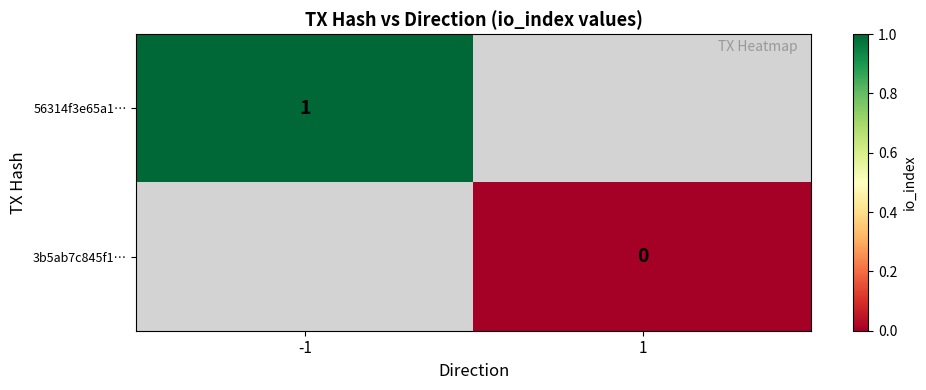

The 56314f3e65a1… series shows 1 at -1. True or false?

True